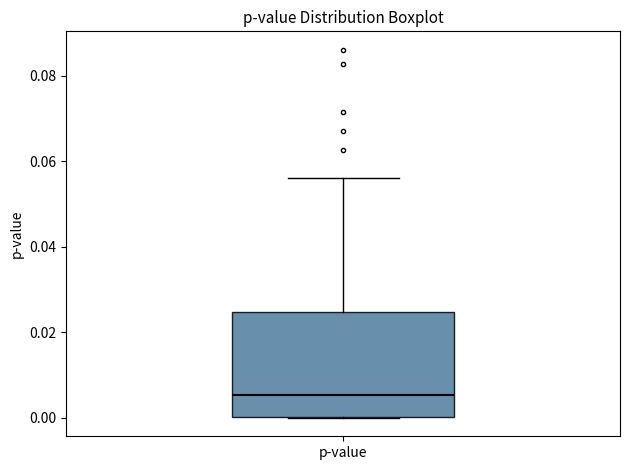

Where does the median line of the box for p-value sit on the y-axis? The values are not printed on the chart, so give them approximately, as read against the axis.

0.006